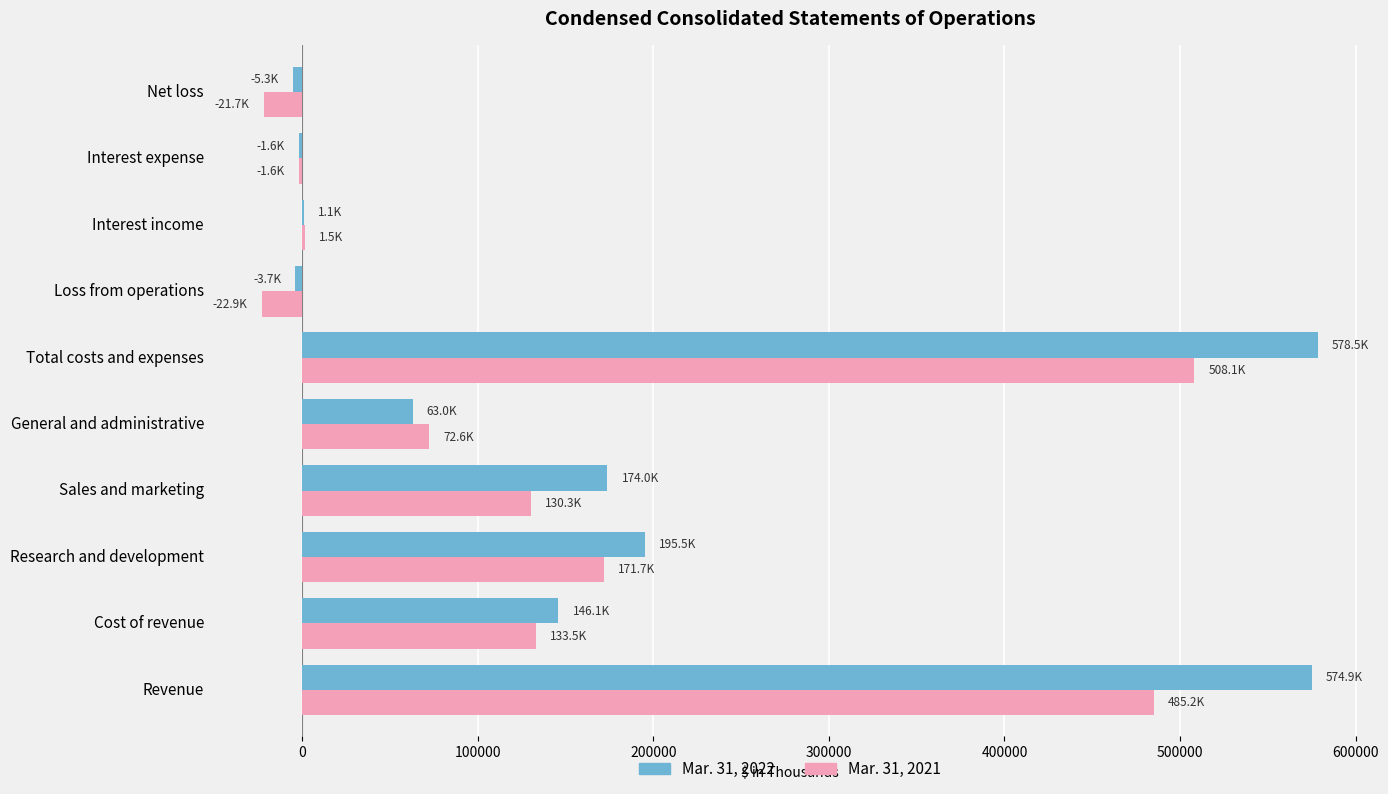

The value of Mar. 31, 2021 at General and administrative is 48286. True or false?

False